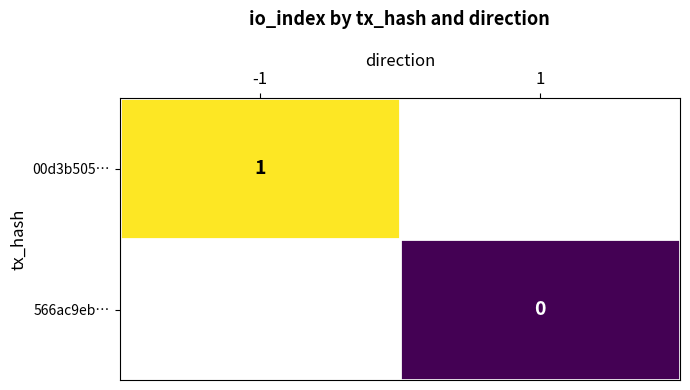

True or false: 00d3b505… has a value of 1 at -1.

True